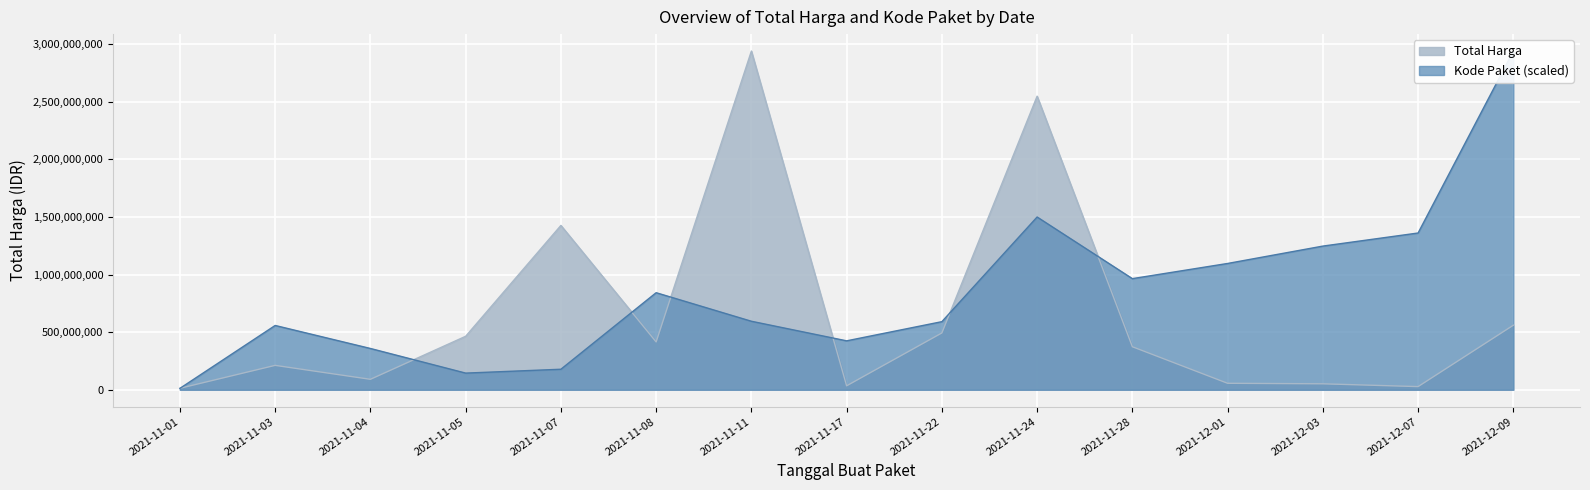

At which label does Kode Paket first exceed 594390400?

2021-11-08